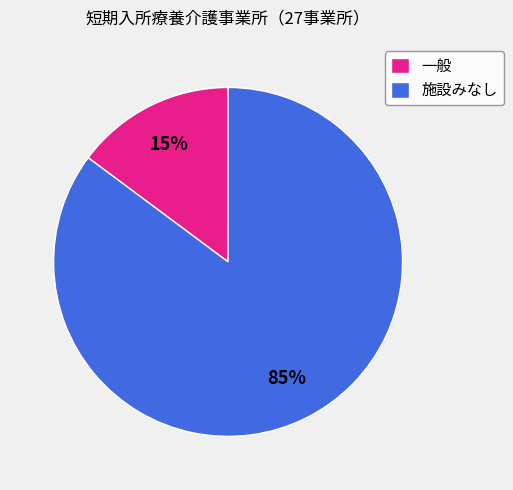

Is it true that 施設みなし is 85% of the pie?

True